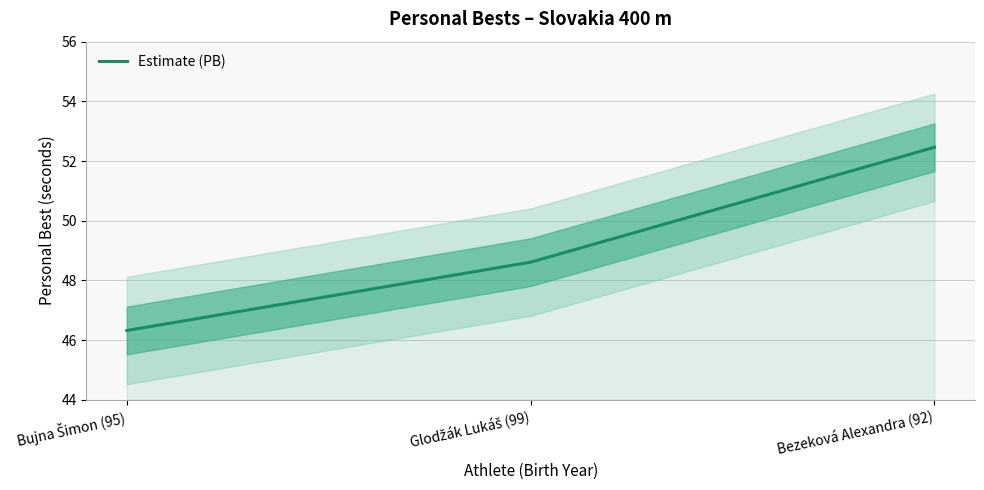

Is this an area chart (filled region under the line)?

No